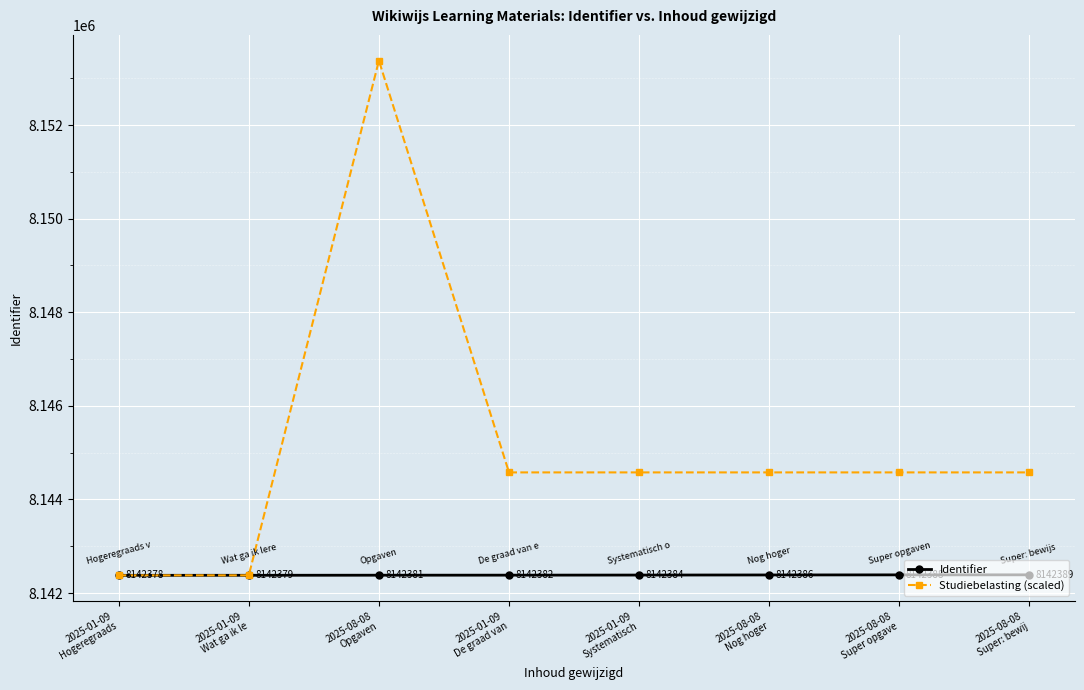

What is the highest value of the Identifier series?

8142389